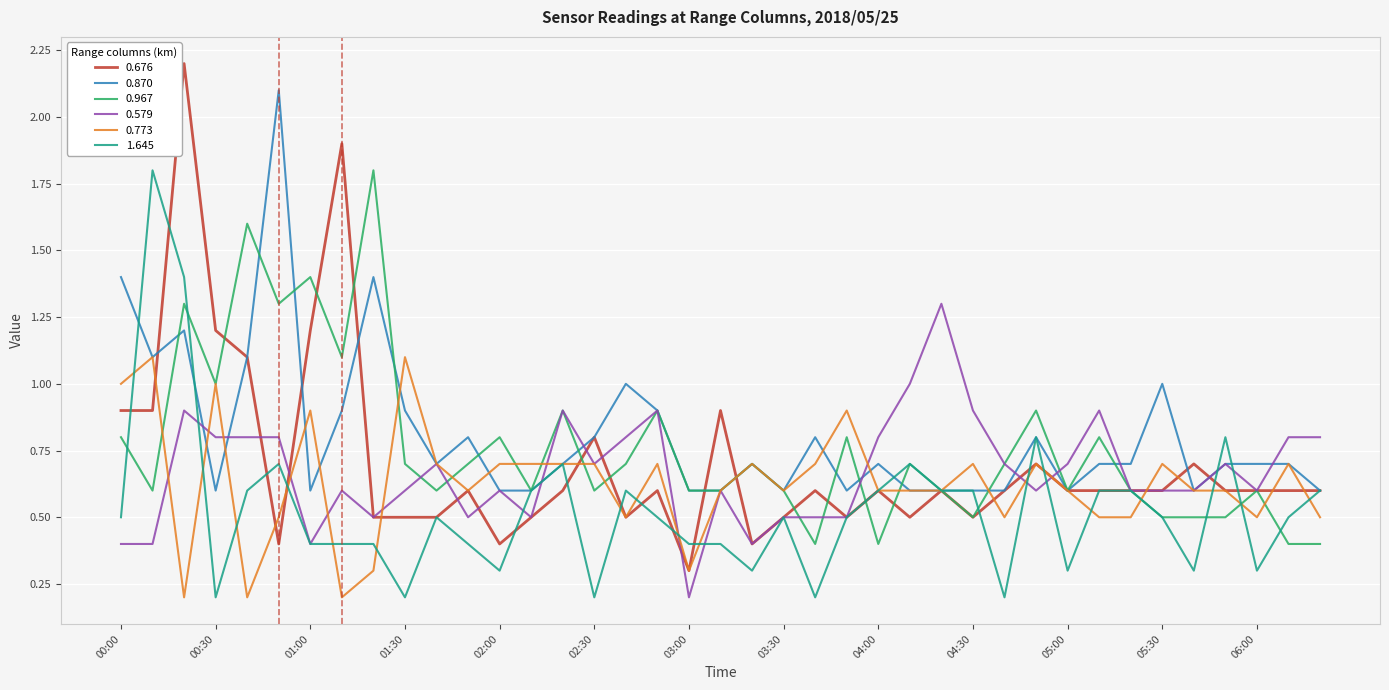

What is the highest value of the 0.579 series?

1.3